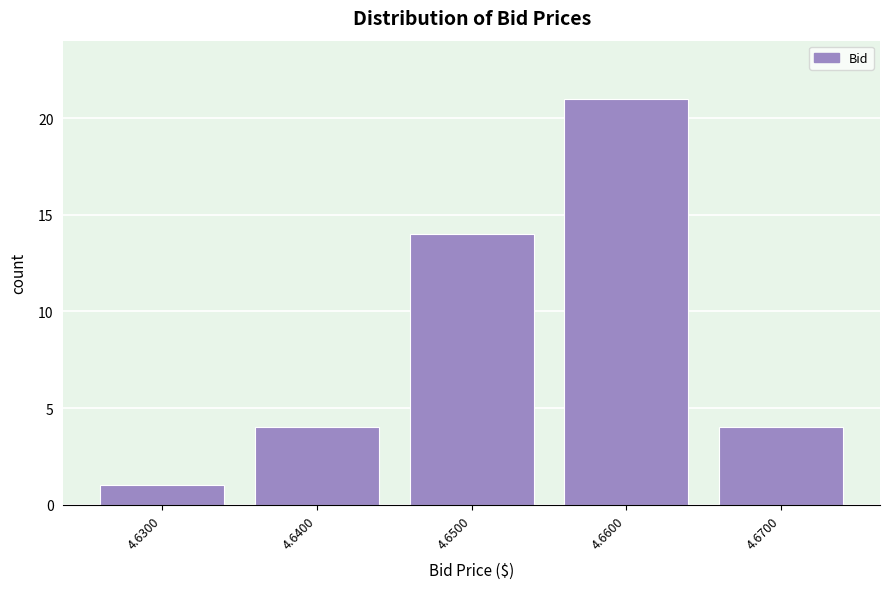

Reading left to right, extract all data points from this chart.

1	4	14	21	4